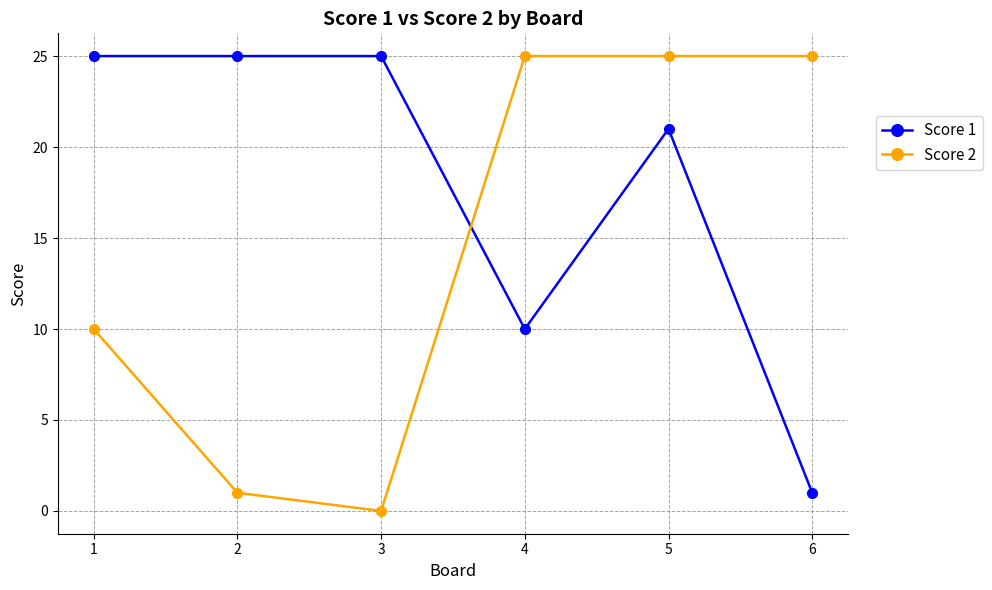

How many data points in Score 2 are less than 25?

3